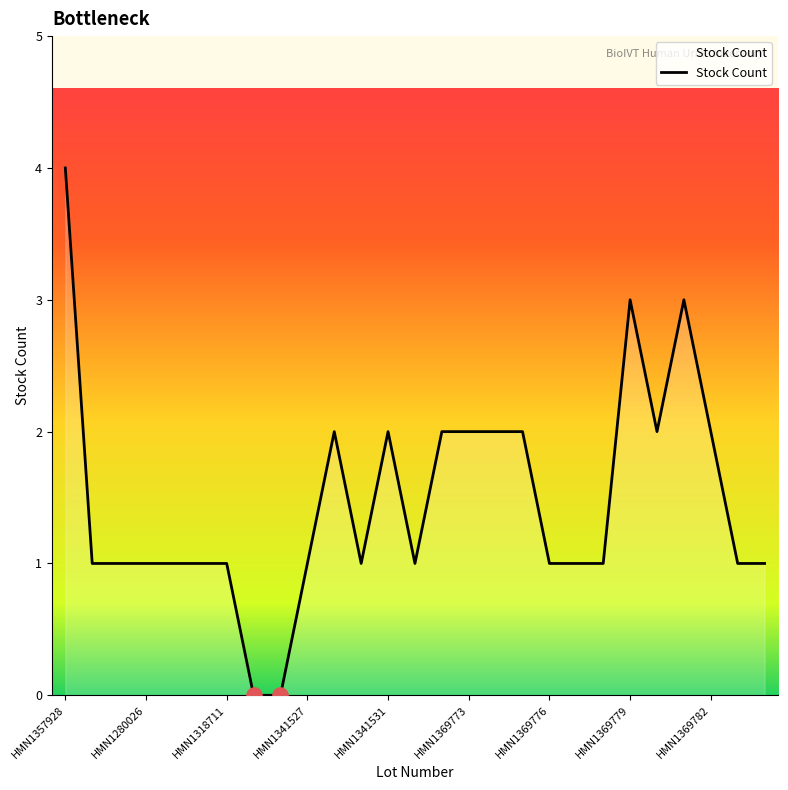

What is the maximum value shown in the chart?

4